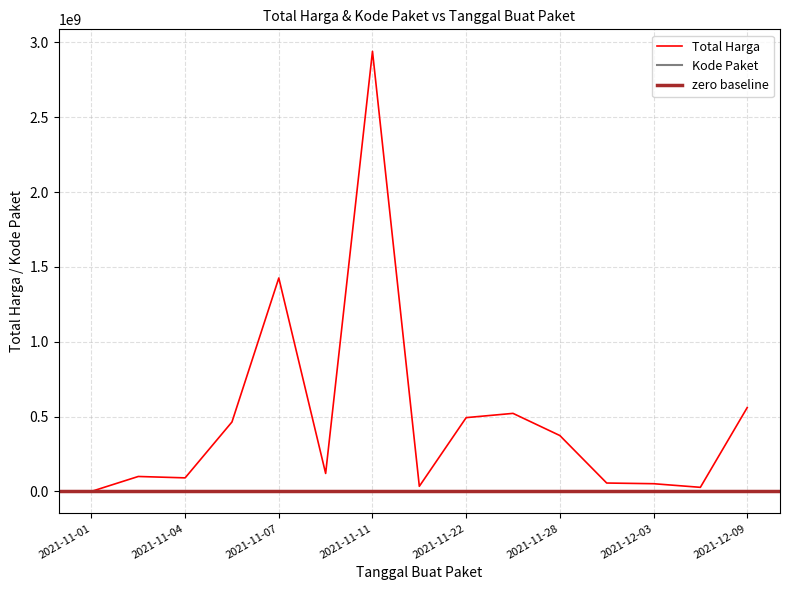

Reading left to right, transcribe all the data shown in this chart.

Total Harga: 2021-11-01=333600	2021-11-03=99911270	2021-11-04=90672075	2021-11-05=464002100	2021-11-07=1425867900	2021-11-08=120173960	2021-11-11=2939963240	2021-11-17=34292000	2021-11-22=493000000	2021-11-24=521459900	2021-11-28=373404000	2021-12-01=56152800	2021-12-03=51601000	2021-12-07=27412000	2021-12-09=559971000
Kode Paket: 2021-11-01=464	2021-11-03=5997	2021-11-04=8530	2021-11-05=13652	2021-11-07=16823	2021-11-08=17272	2021-11-11=27891	2021-11-17=40112	2021-11-22=55826	2021-11-24=67279	2021-11-28=91101	2021-12-01=103541	2021-12-03=117783	2021-12-07=128516	2021-12-09=137876